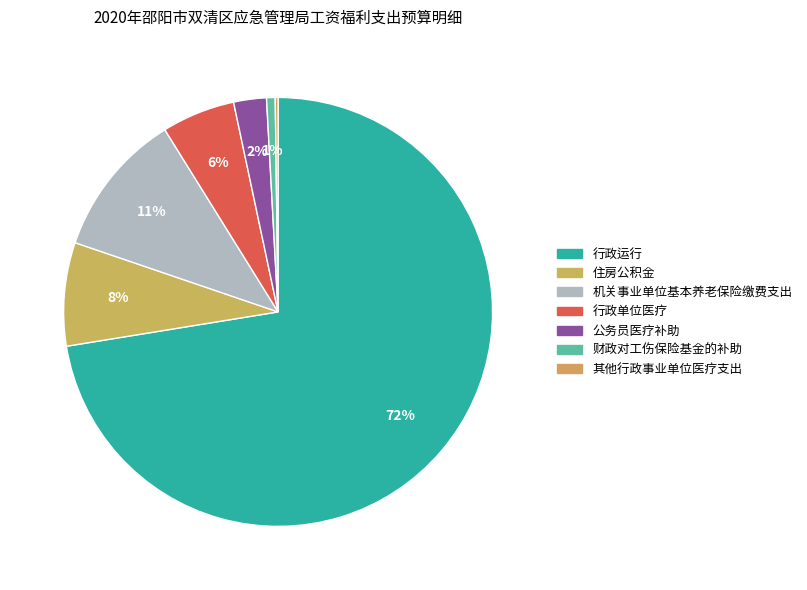

Combined, do 其他行政事业单位医疗支出 and 行政运行 account for over 50%?

Yes